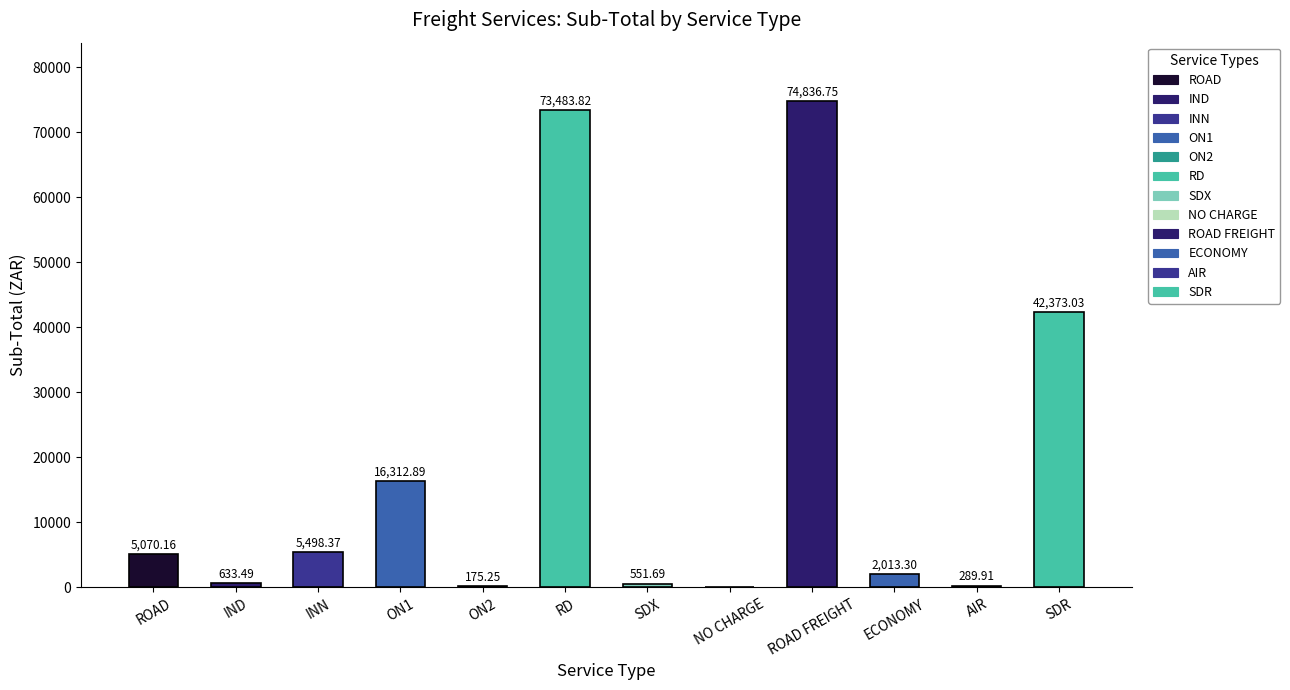

Count the number of categories in the chart.

12